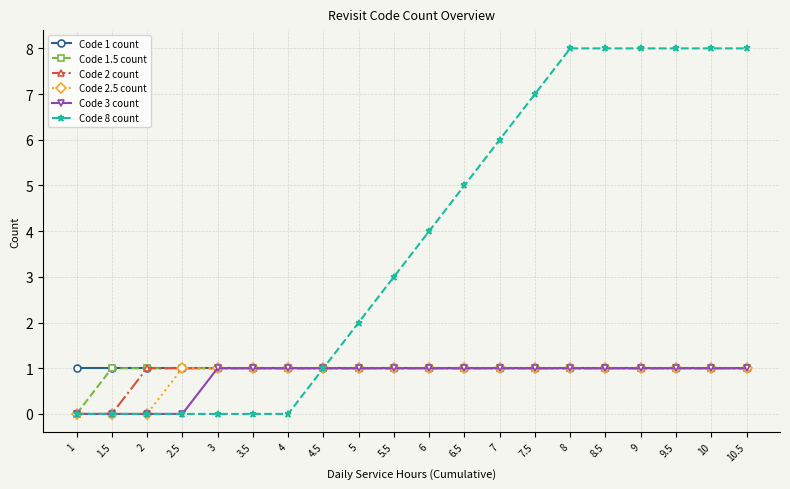

What is the average value of the Code 1.5 count series?

1